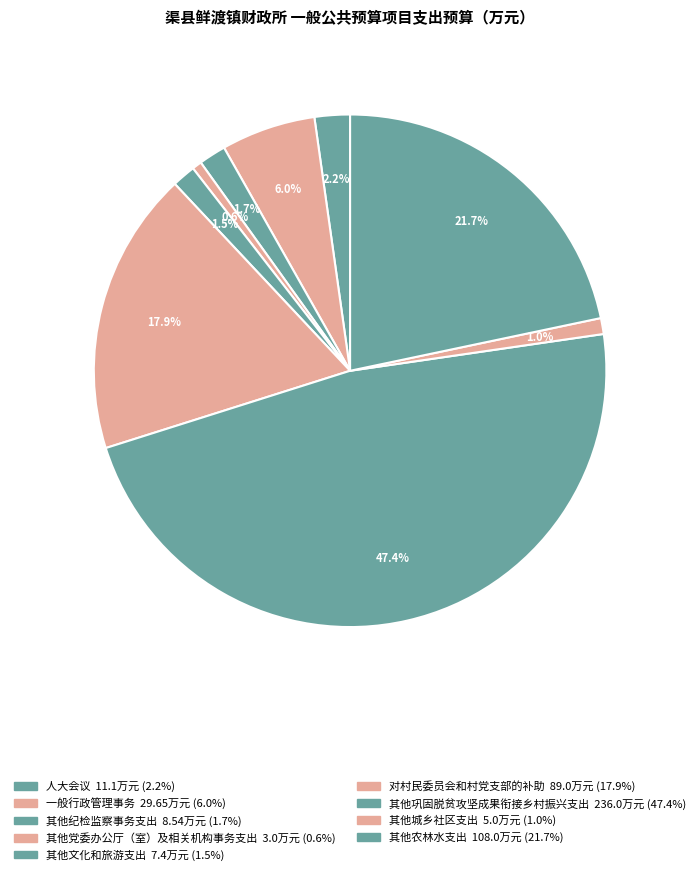

Which category has the biggest portion of the pie?

其他巩固脱贫攻坚成果衔接乡村振兴支出